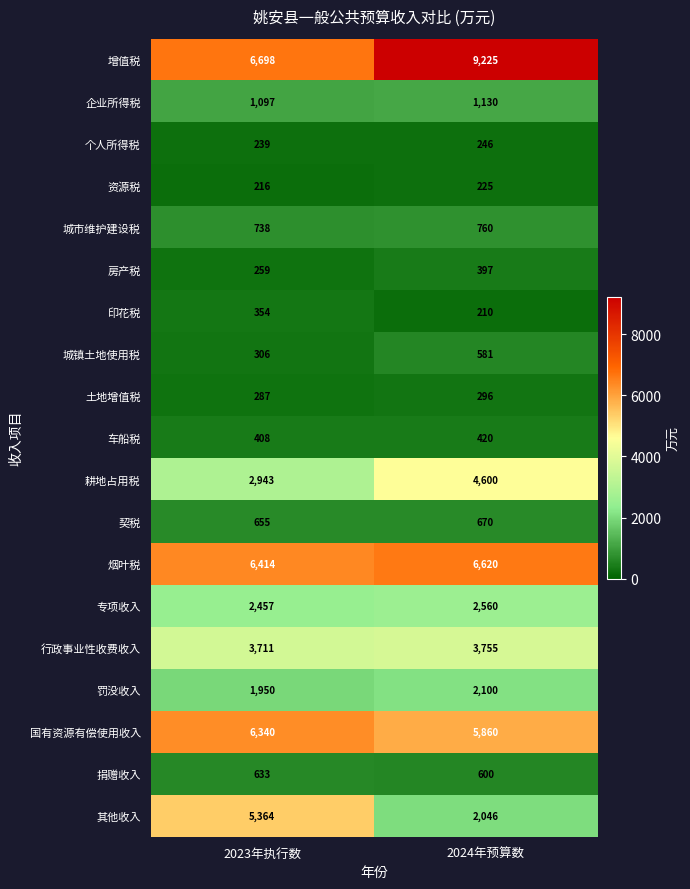

What is the total value across all series at 2024年预算数?

42301